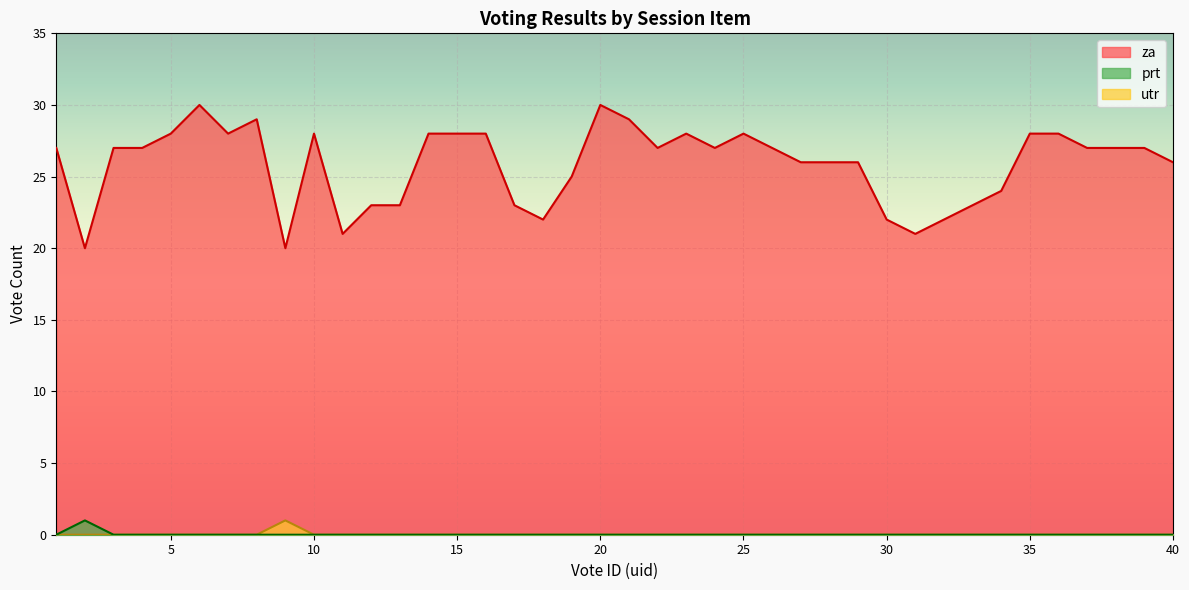

Which series has the largest range (max minus min)?

za